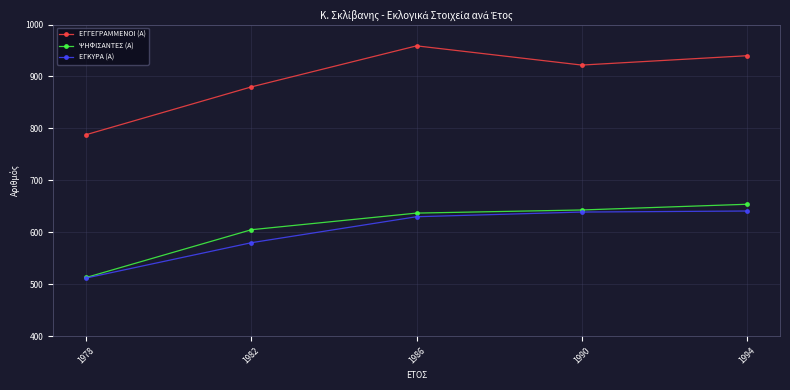

Is this an area chart (filled region under the line)?

No